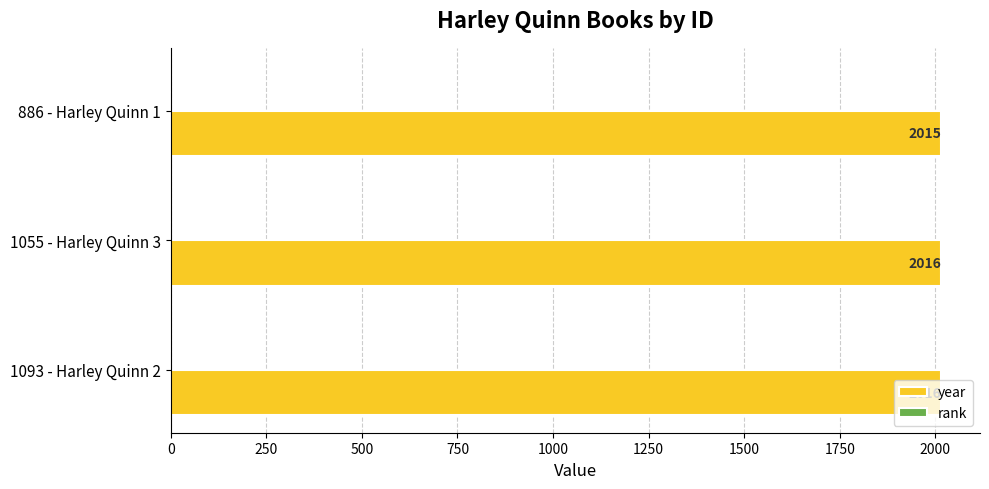

True or false: year has a value of 2016 at 1055 - Harley Quinn 3.

True